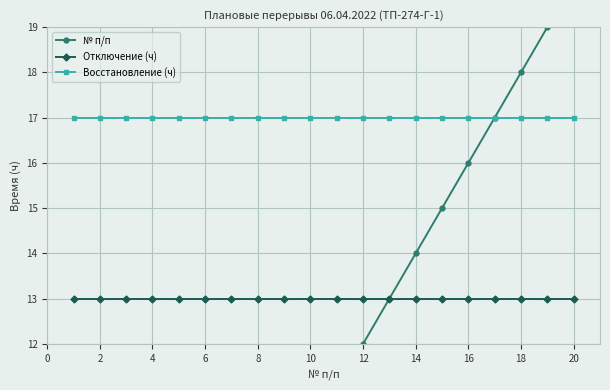

Which series has the largest range (max minus min)?

№ п/п